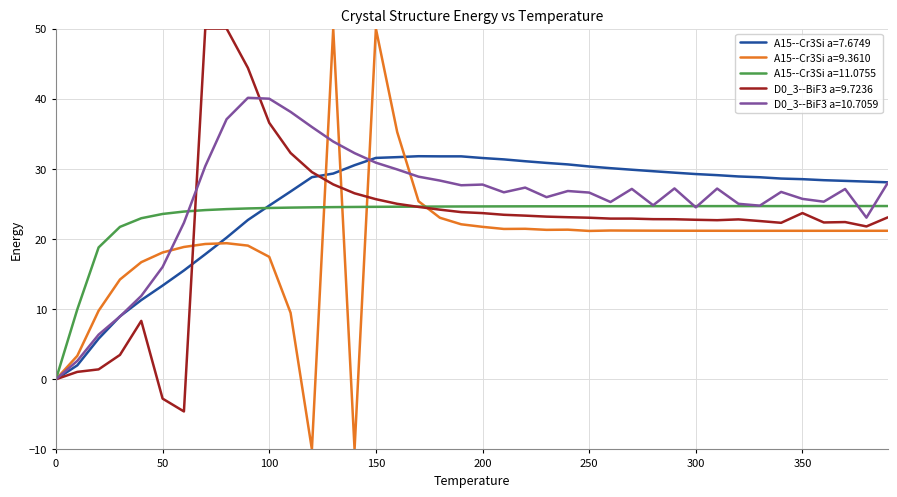

After their last crossing, which series has the higher values: A15--Cr3Si a=11.0755 or D0_3--BiF3 a=10.7059?

D0_3--BiF3 a=10.7059